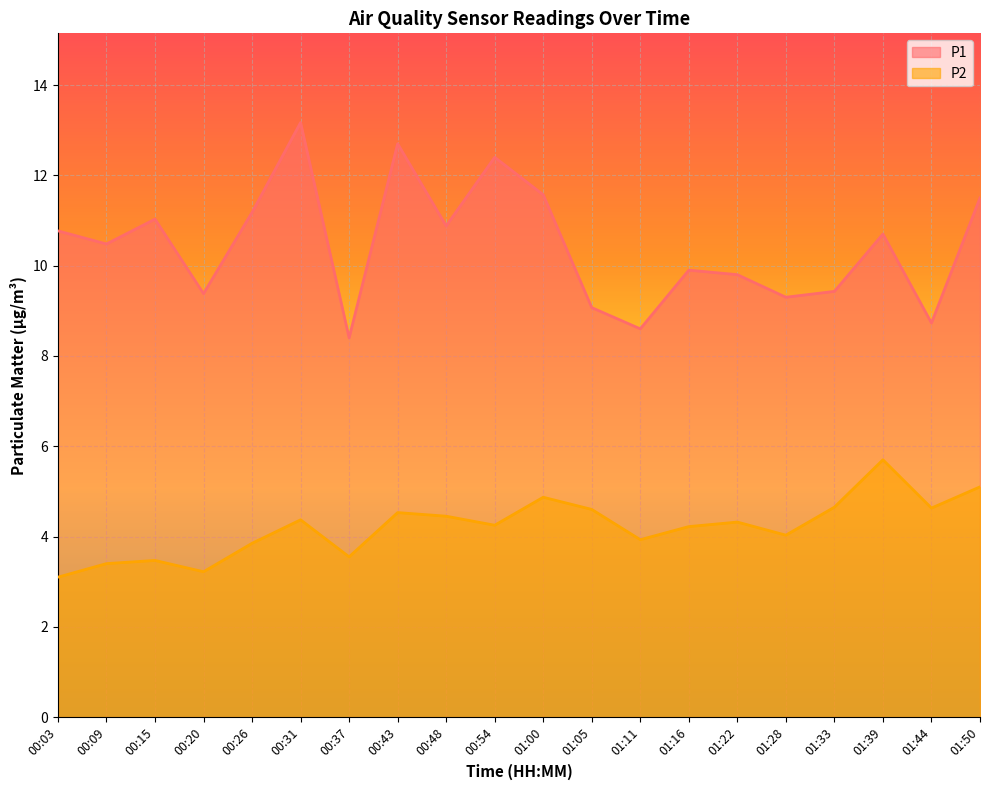

What is the sum of the P2 values at 00:15 and 00:03?

6.6